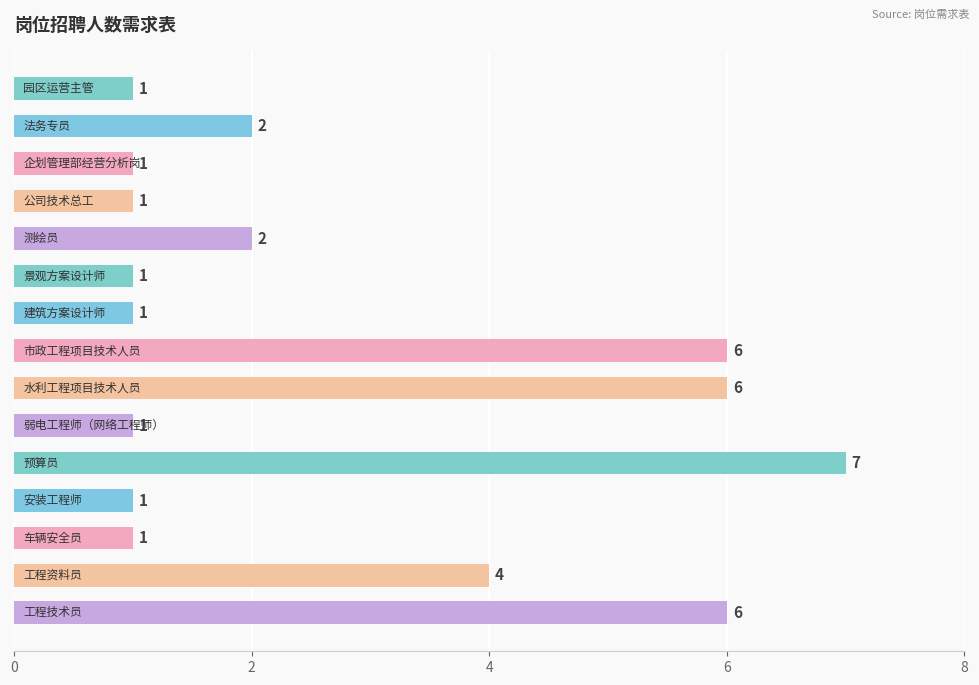

Count the number of data series in this chart.

1